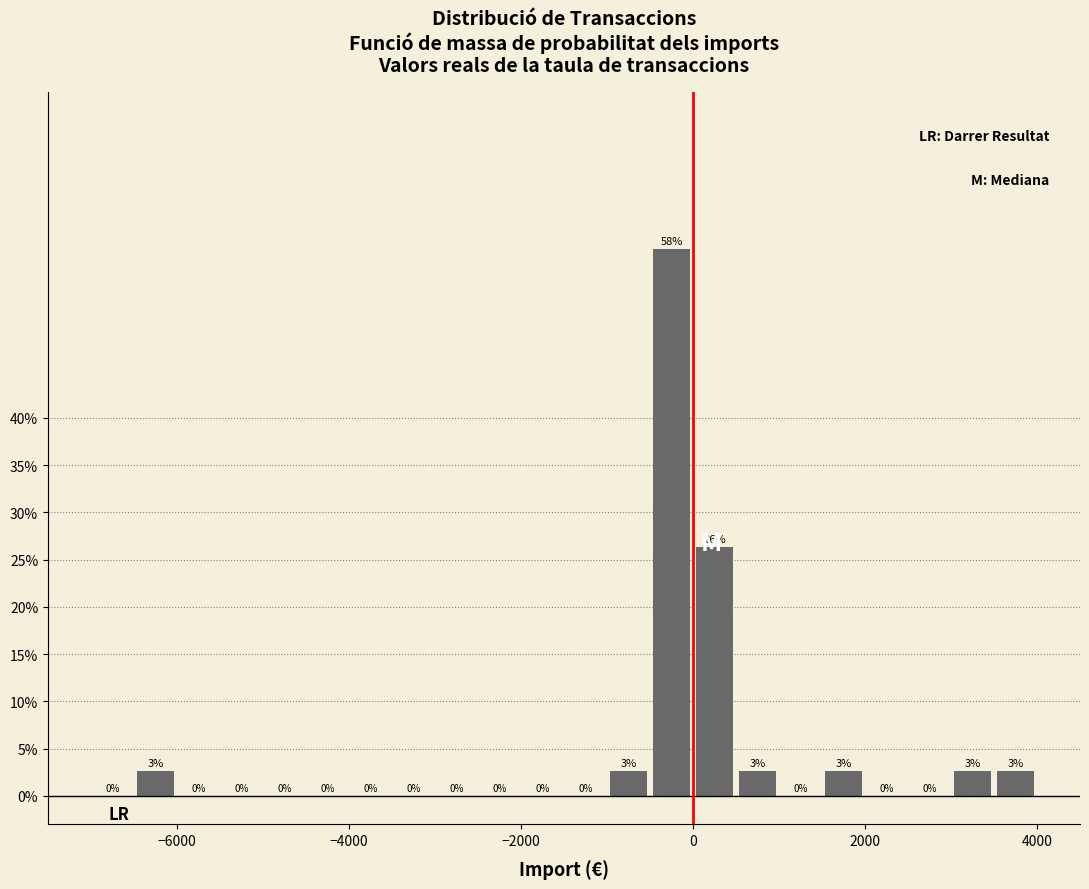

Around what value on the x-axis is the tallest bar? Give the approximate position of its centre, as read against the axis.

-200